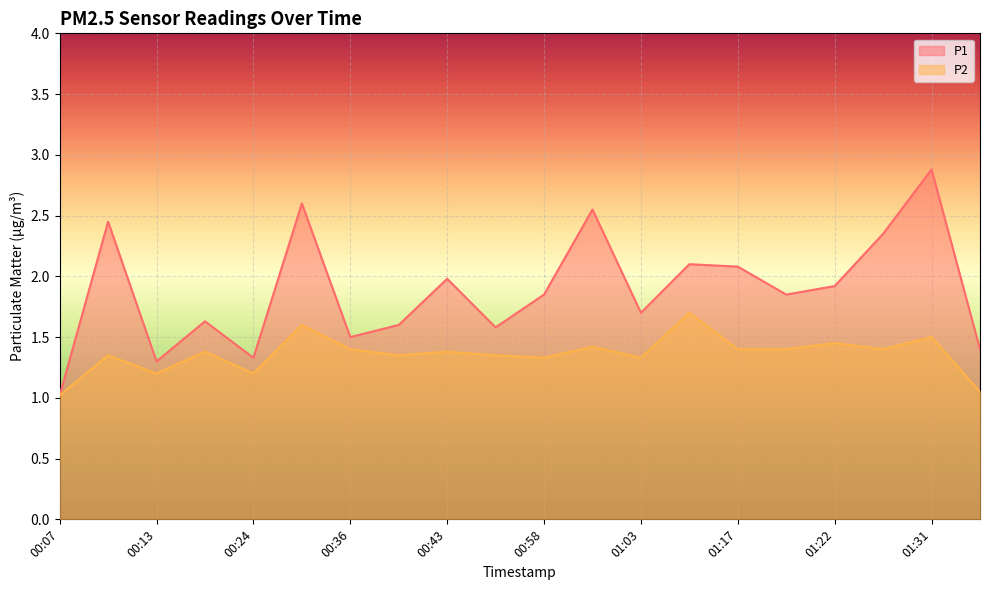

What is the sum of all P1 values?

37.7